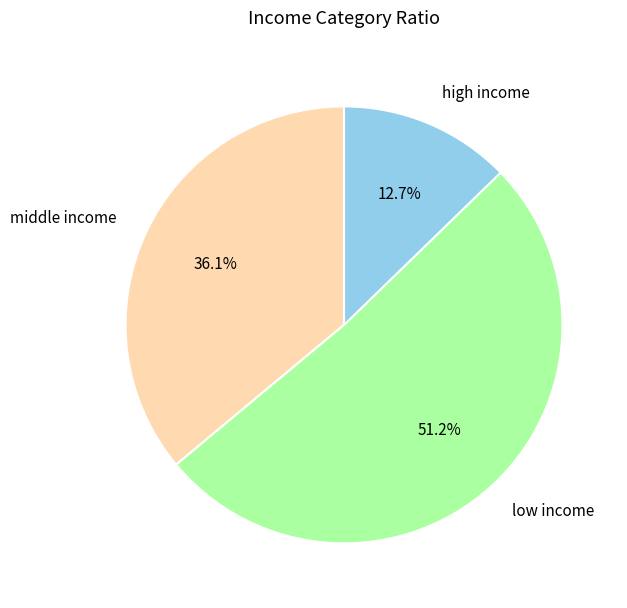

Which category has the biggest portion of the pie?

low income